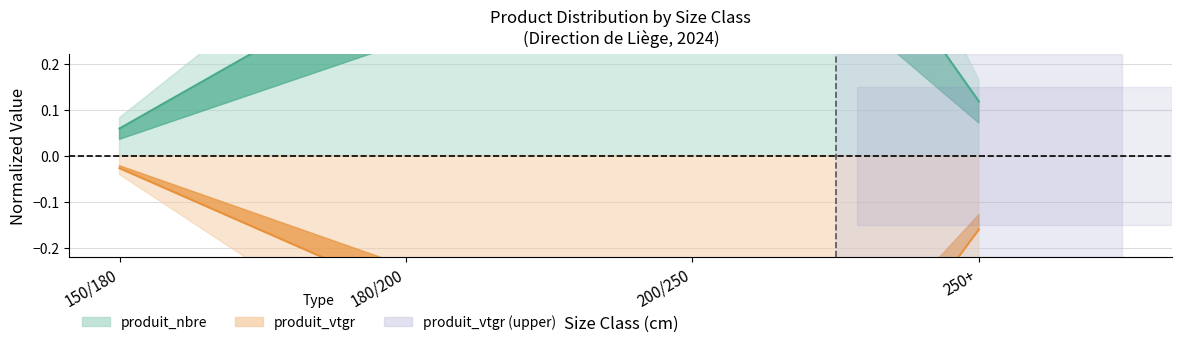

Does the chart display data point markers on the line(s)?

No